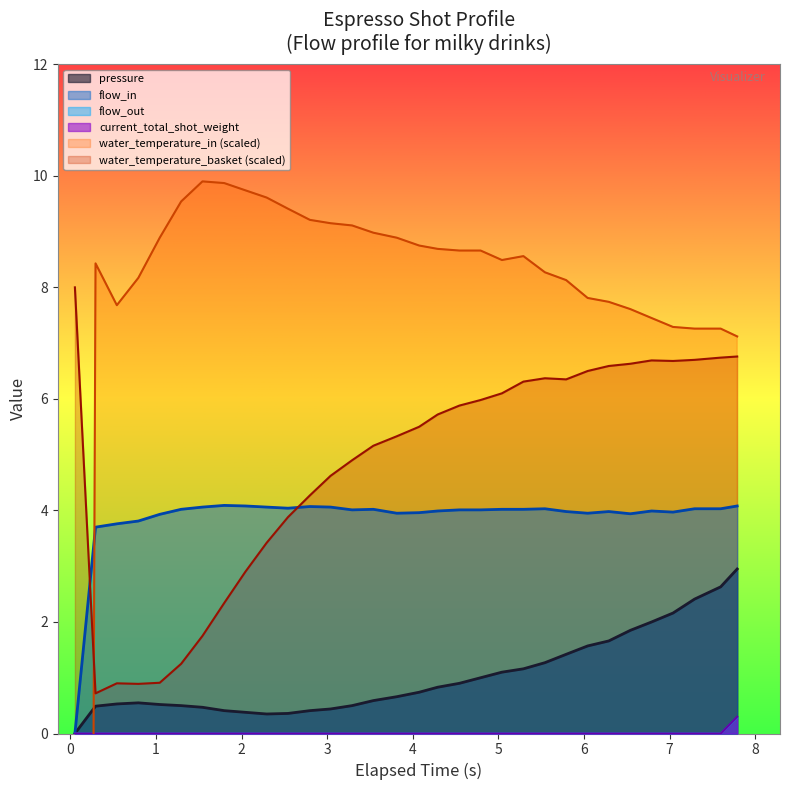

True or false: water_temperature_in and pressure cross at least once.

True